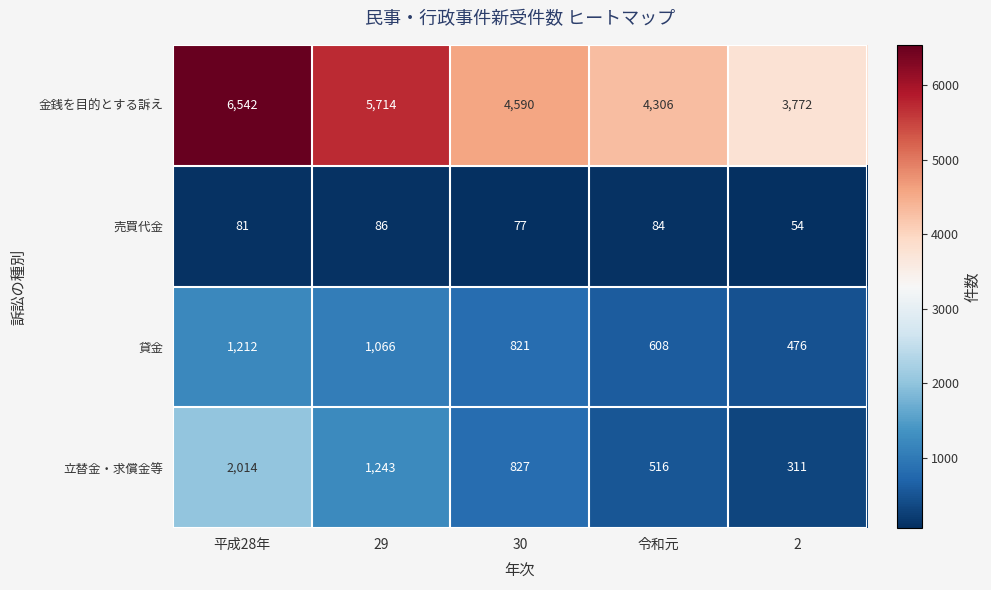

Reading left to right, list all the values displayed in this chart.

金銭を目的とする訴え: 平成28年=6542	29=5714	30=4590	令和元=4306	2=3772
売買代金: 平成28年=81	29=86	30=77	令和元=84	2=54
貸金: 平成28年=1212	29=1066	30=821	令和元=608	2=476
立替金・求償金等: 平成28年=2014	29=1243	30=827	令和元=516	2=311